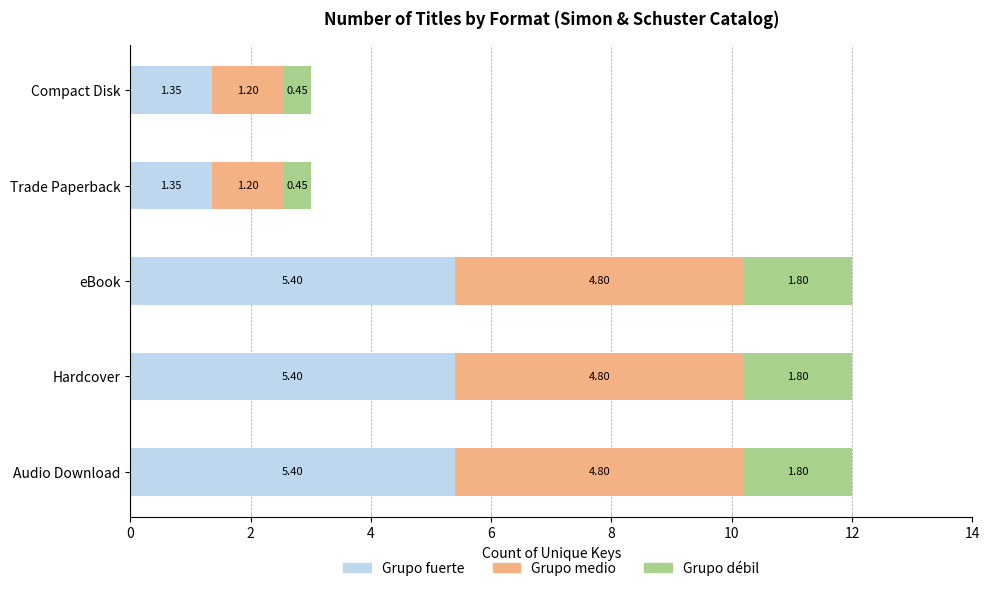

What is the sum of the Grupo fuerte values at Audio Download and Compact Disk?

6.8